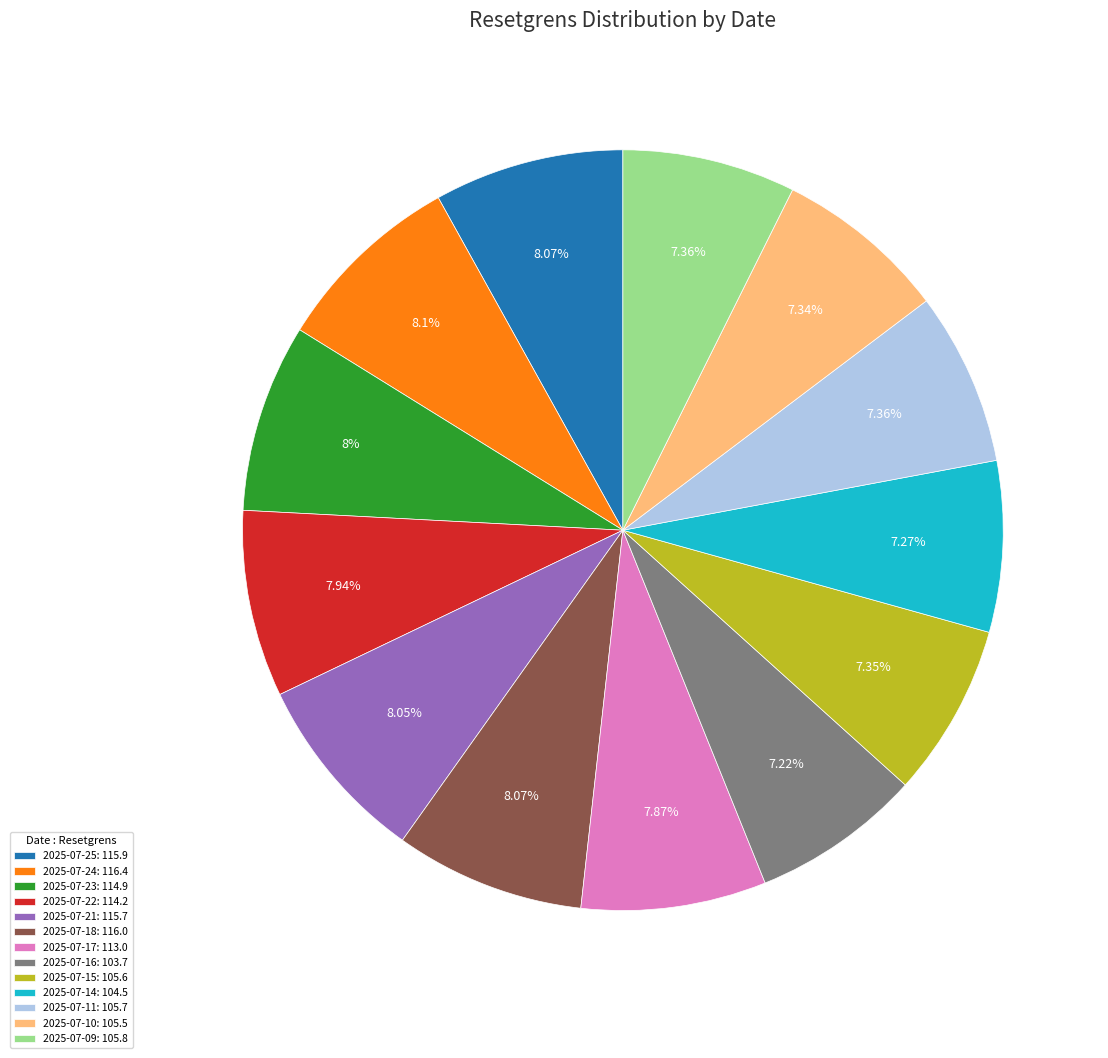

Is it true that 2025-07-16 is 14% of the pie?

False